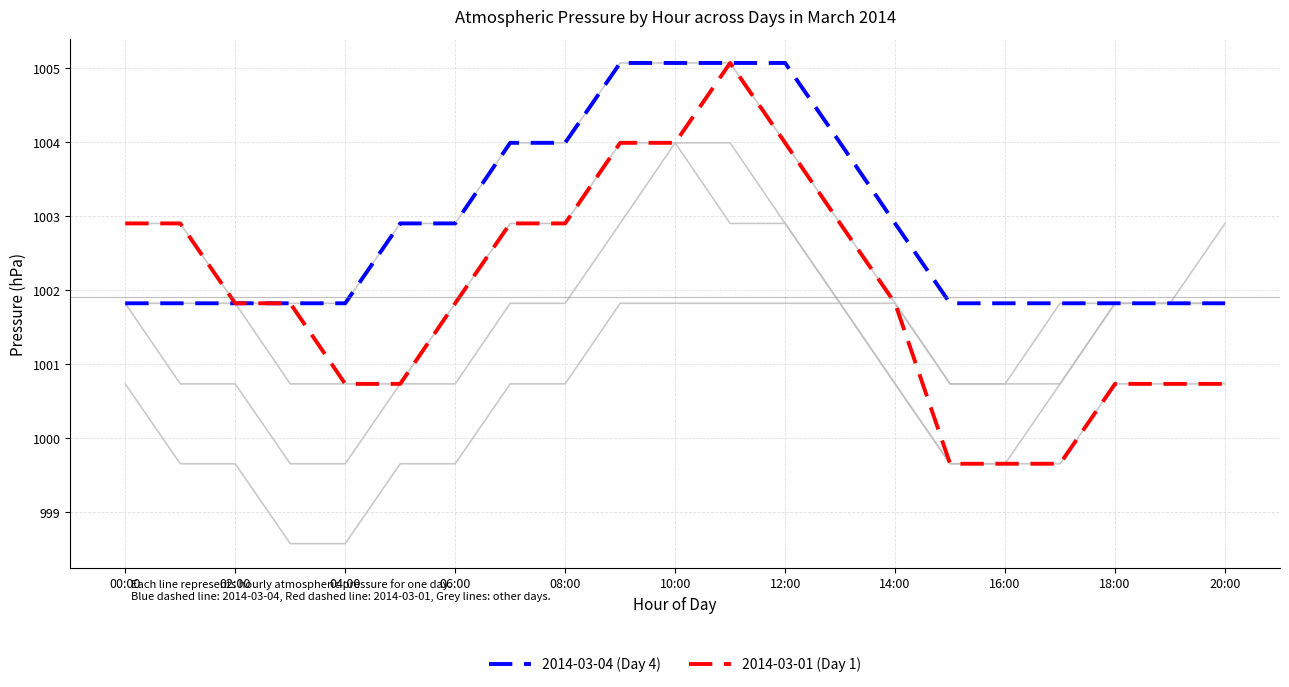

Is it true that 2014-03-04 (Day 4) equals 1001.8 at 18:00?

True